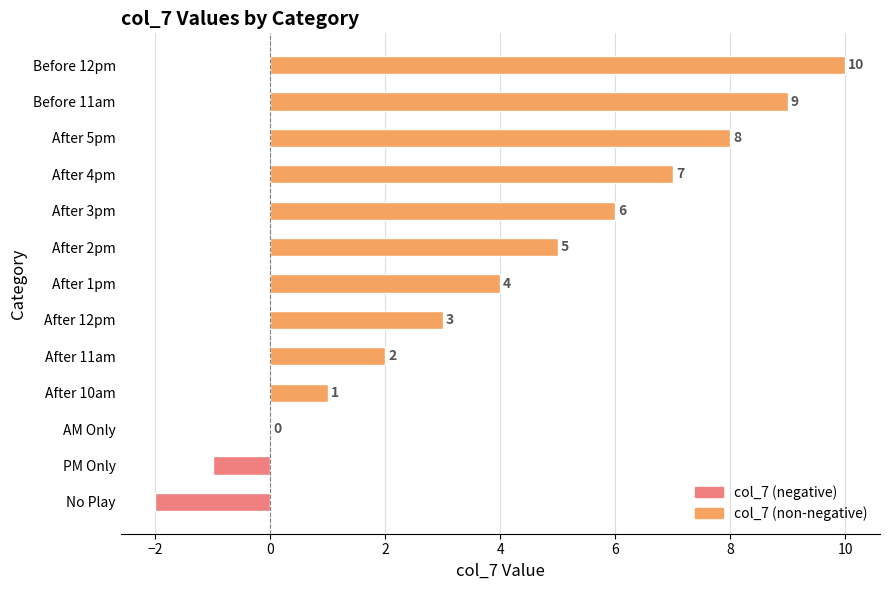

How many data points are above 4?

6